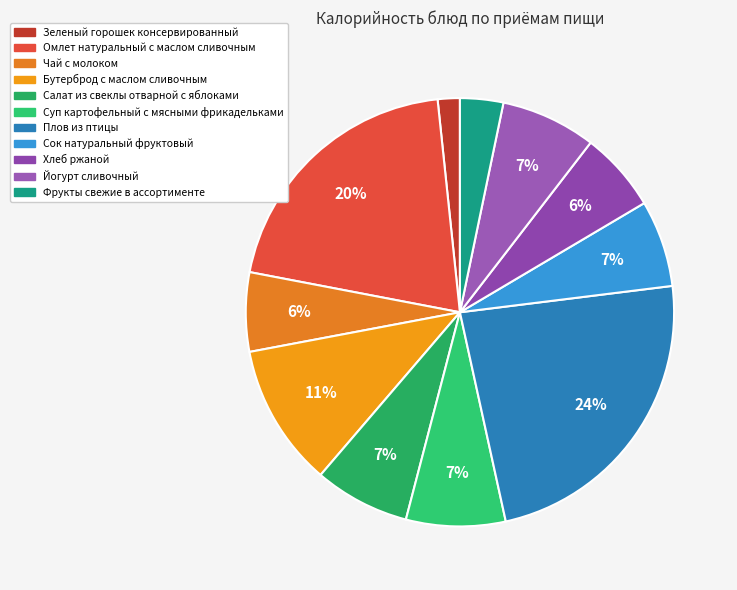

How many slices are in this pie chart?

11